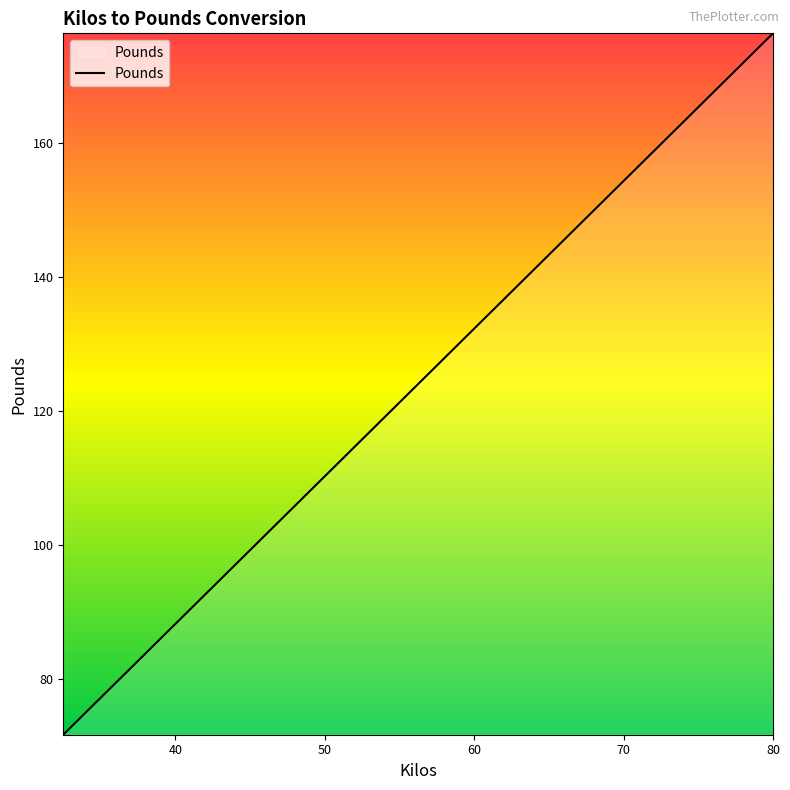

What is the minimum value shown in the chart?

71.7